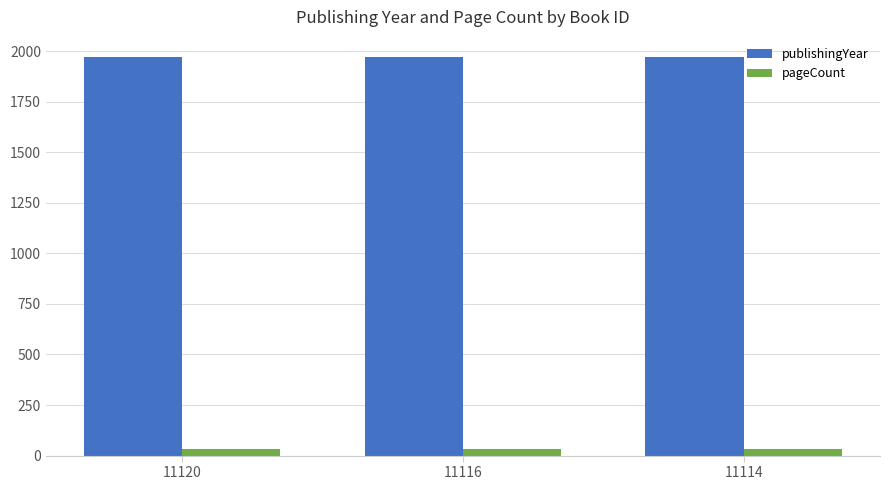

How many groups of bars are there?

3